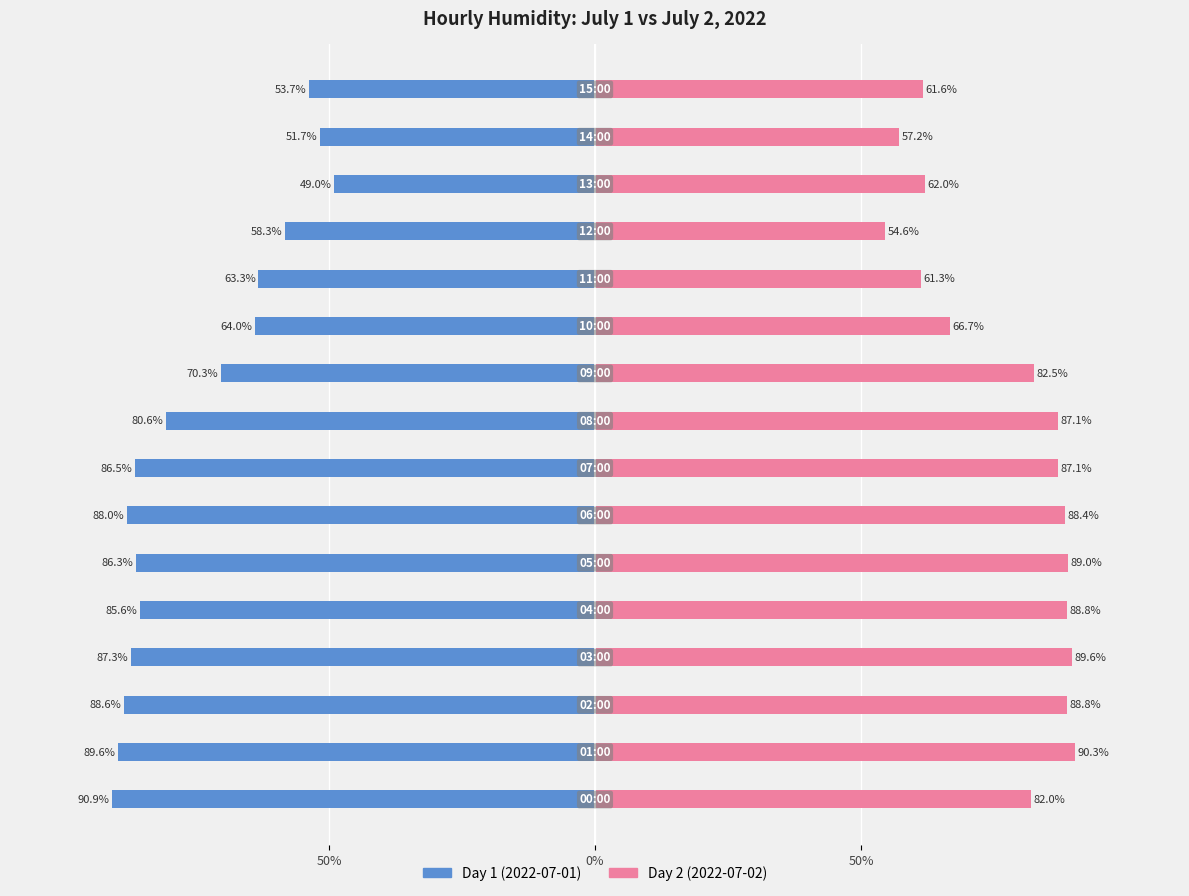

The value of Day 1 (2022-07-01) at 15 is -21.3. True or false?

False